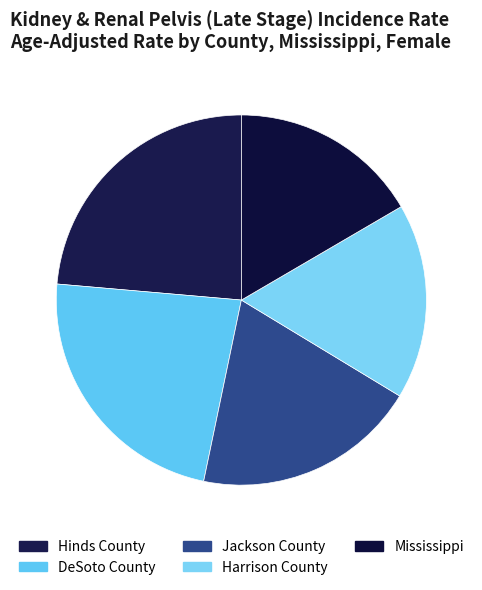

What is the total percentage of Mississippi and Harrison County?

33.7%